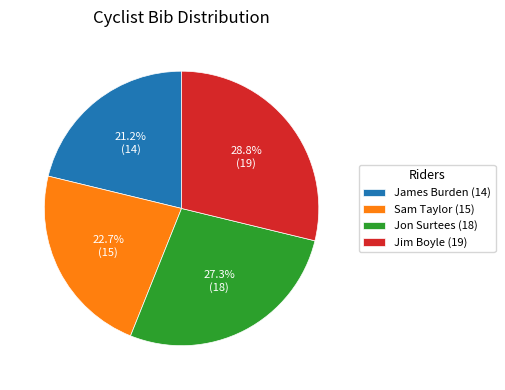

What percentage is the Jon Surtees (18) slice, to the nearest percent?

27%